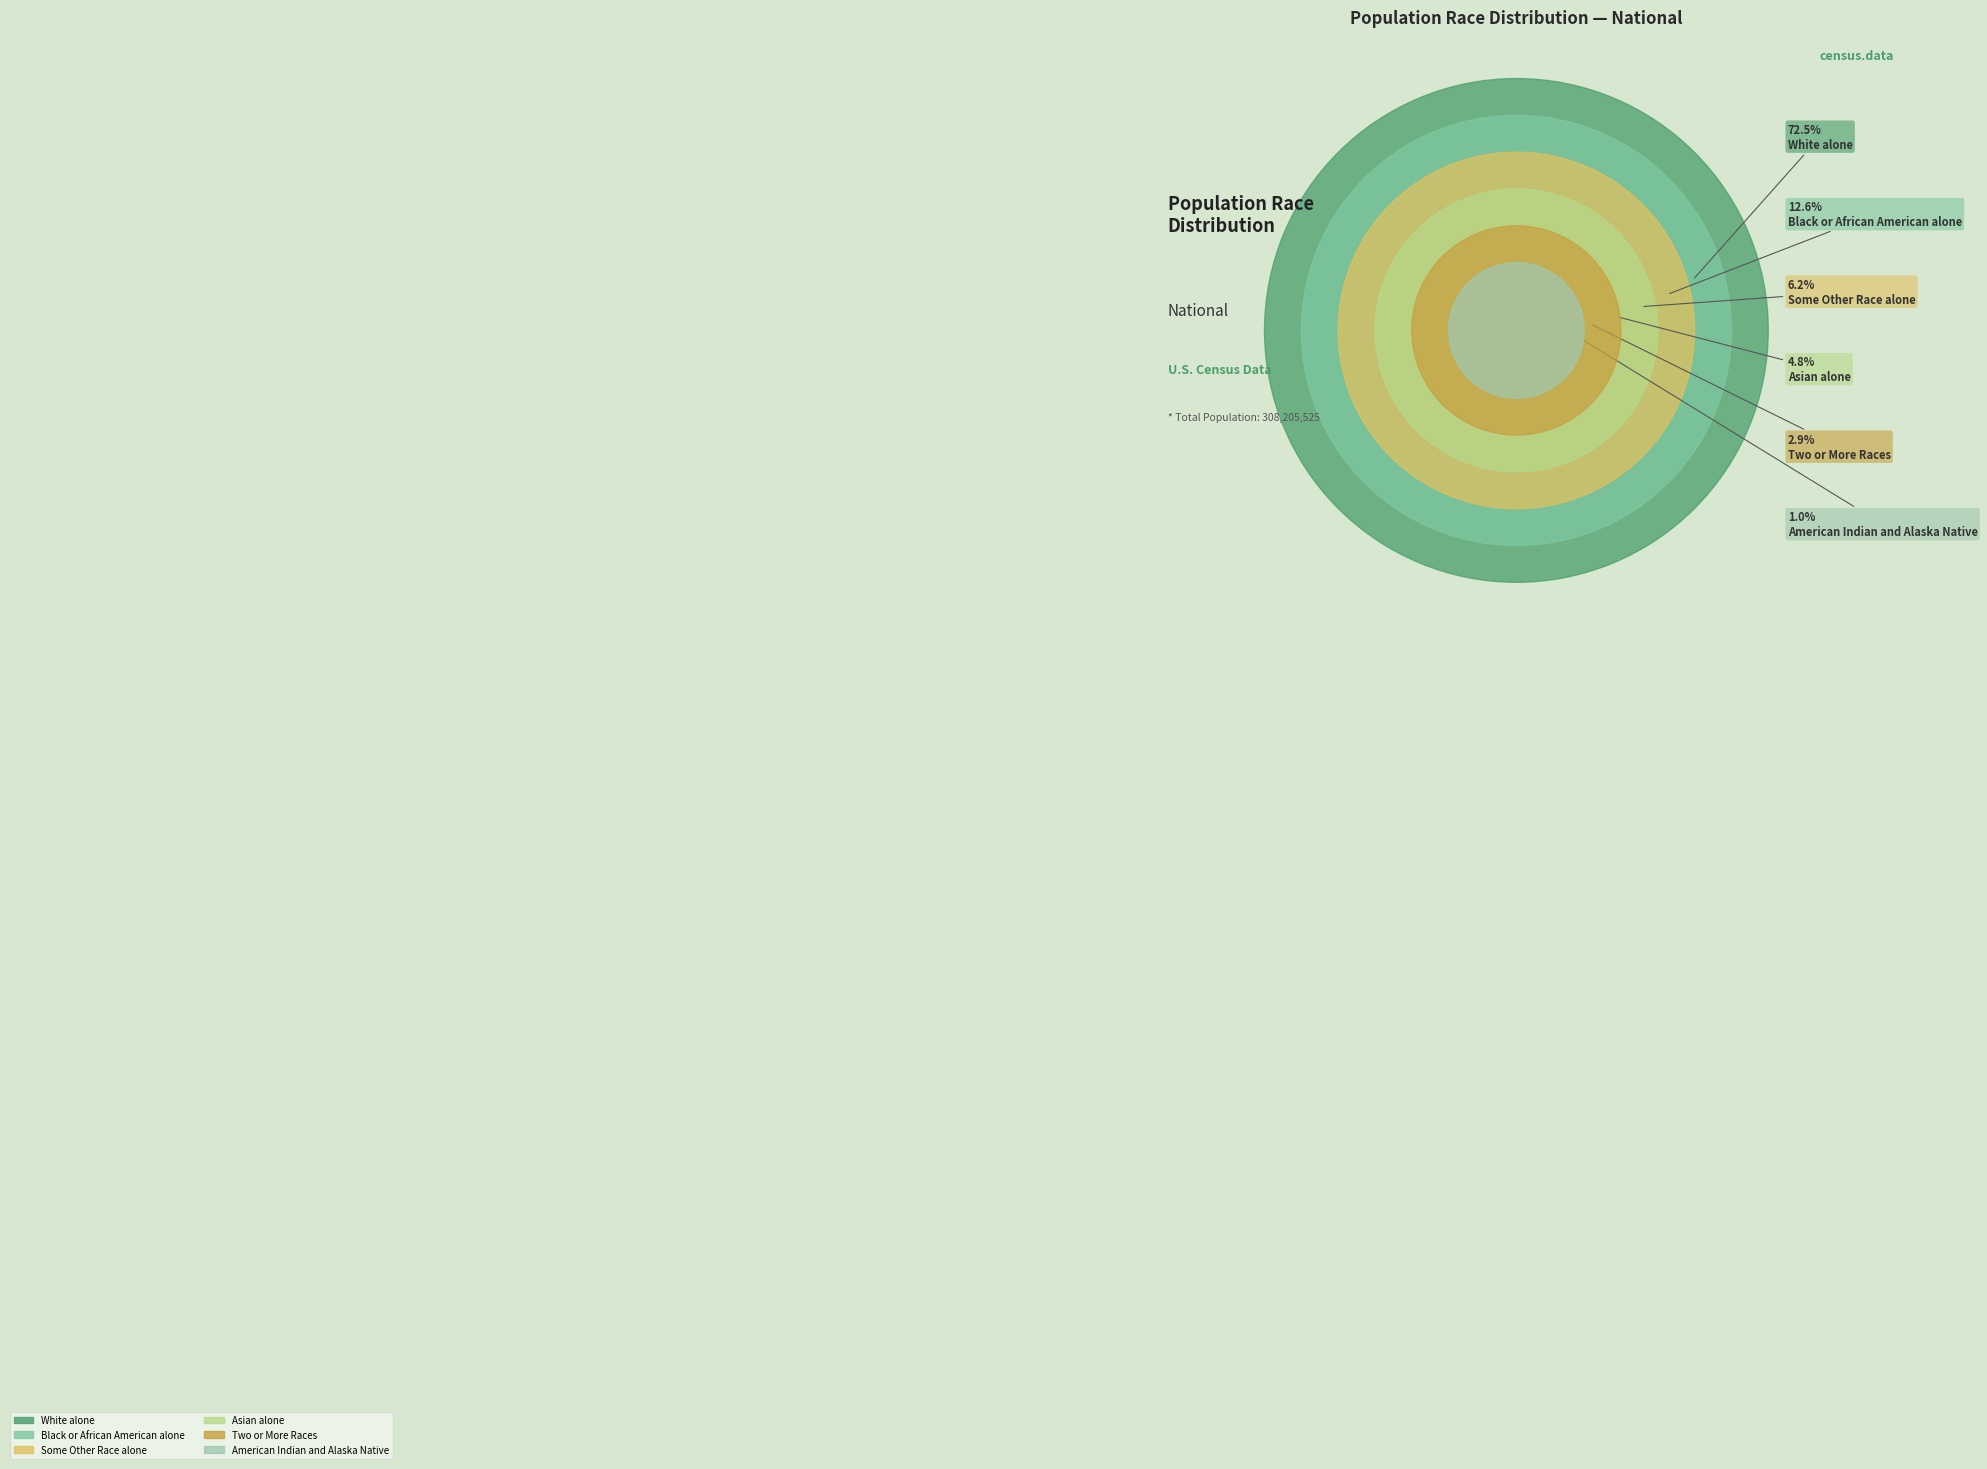

What is the change in value from Asian alone to Some Other Race alone?

+4433116